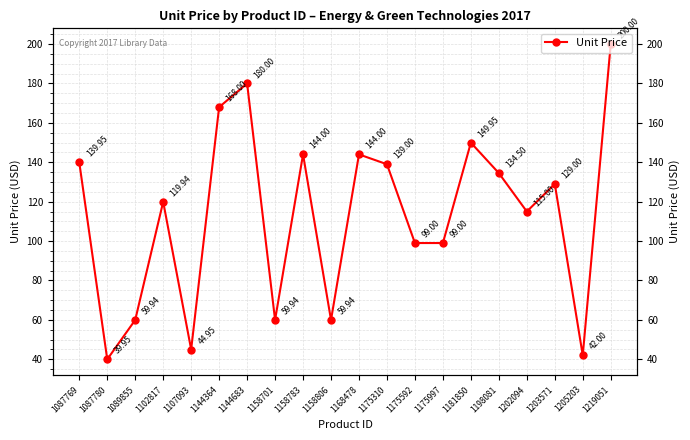

At which label is the value closest to 119?

1102817